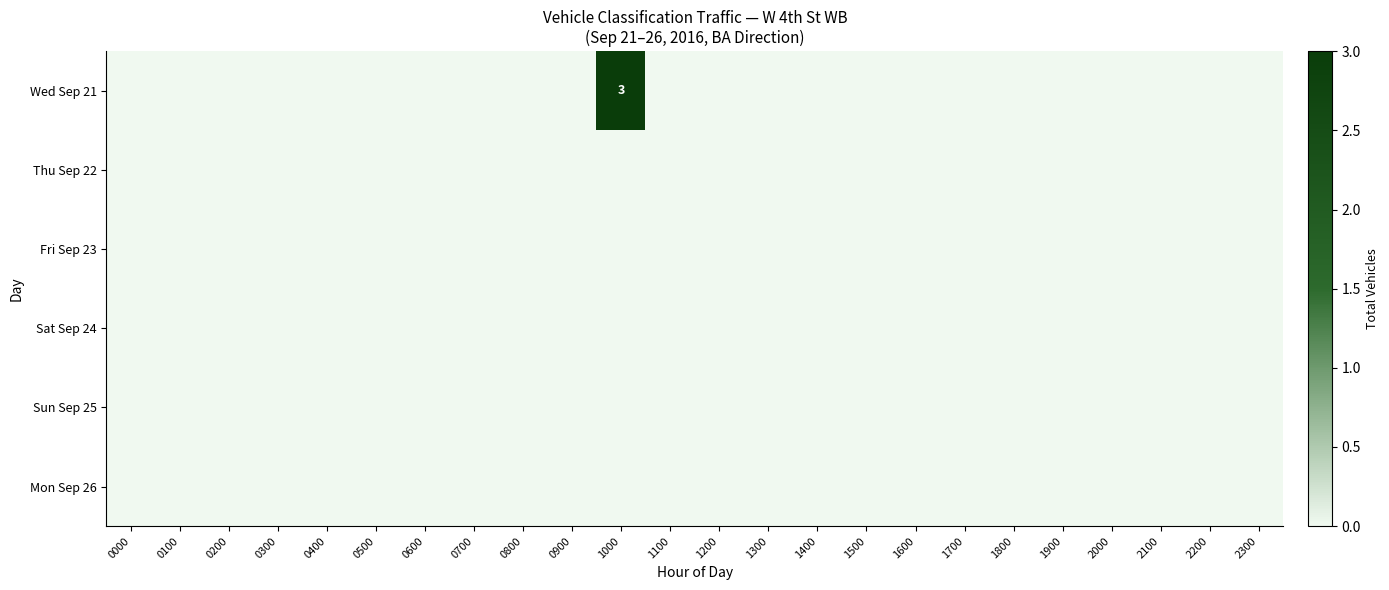

At how many categories does at least one series exceed 0?

1